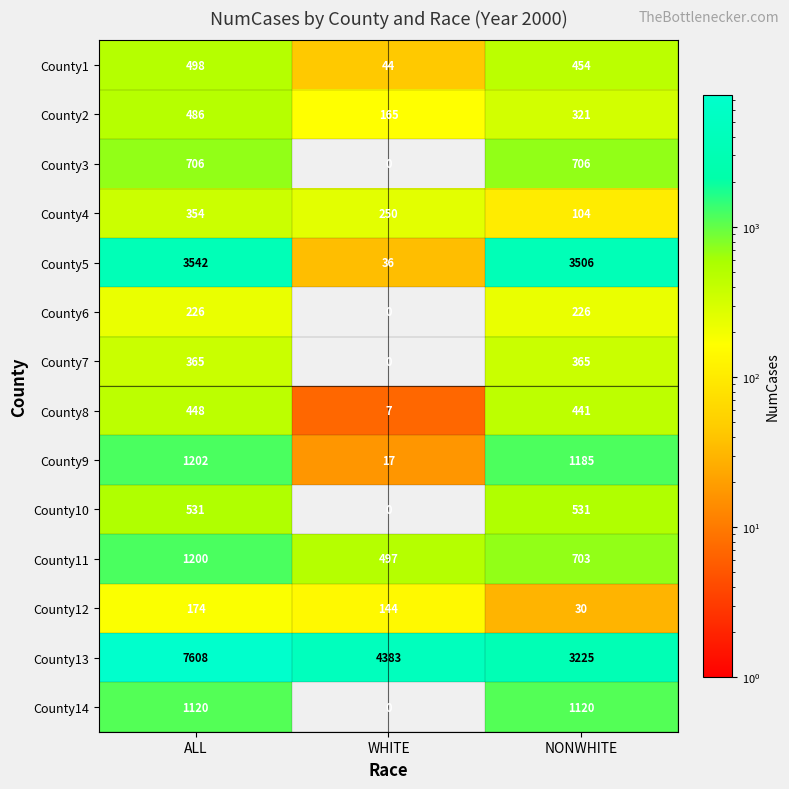

What is the sum of the County12 values at WHITE and NONWHITE?

174